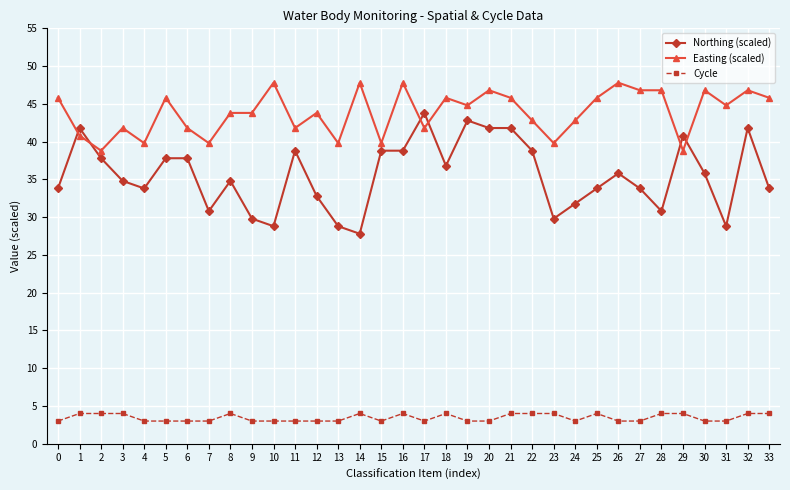

What is the total value across all series at 16?

90.6